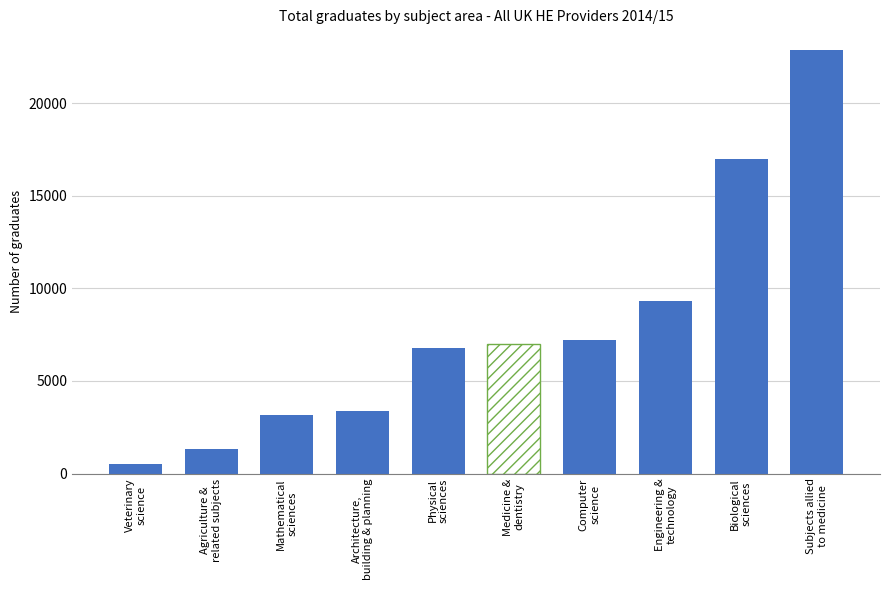

Is it true that the value at Computer
science is 7200?

True